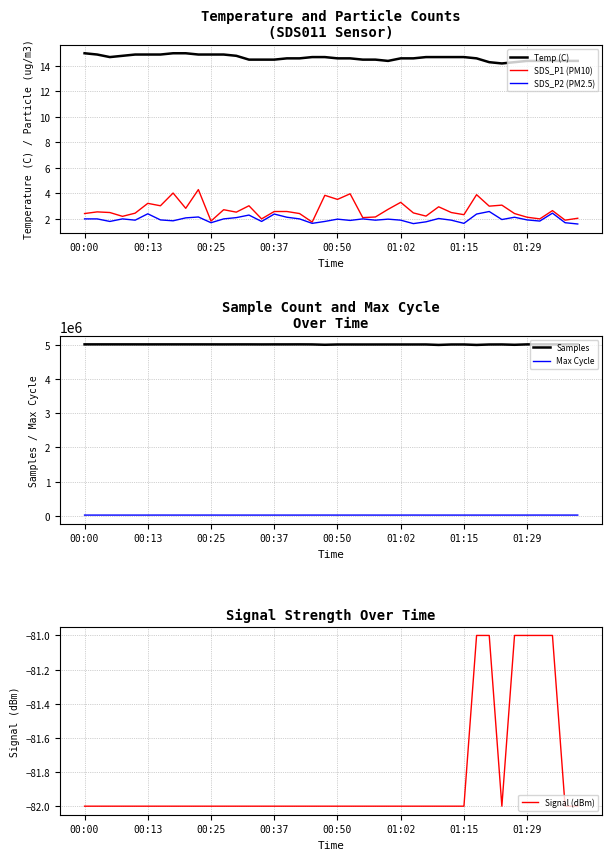

Is this an area chart (filled region under the line)?

No